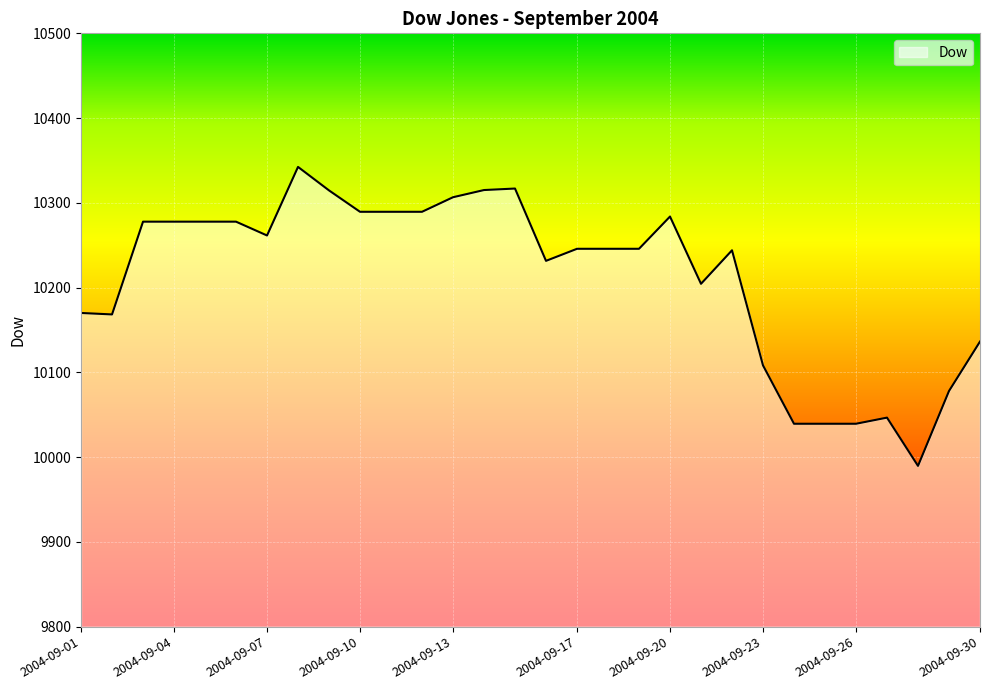

What is the greatest value displayed?

10342.4